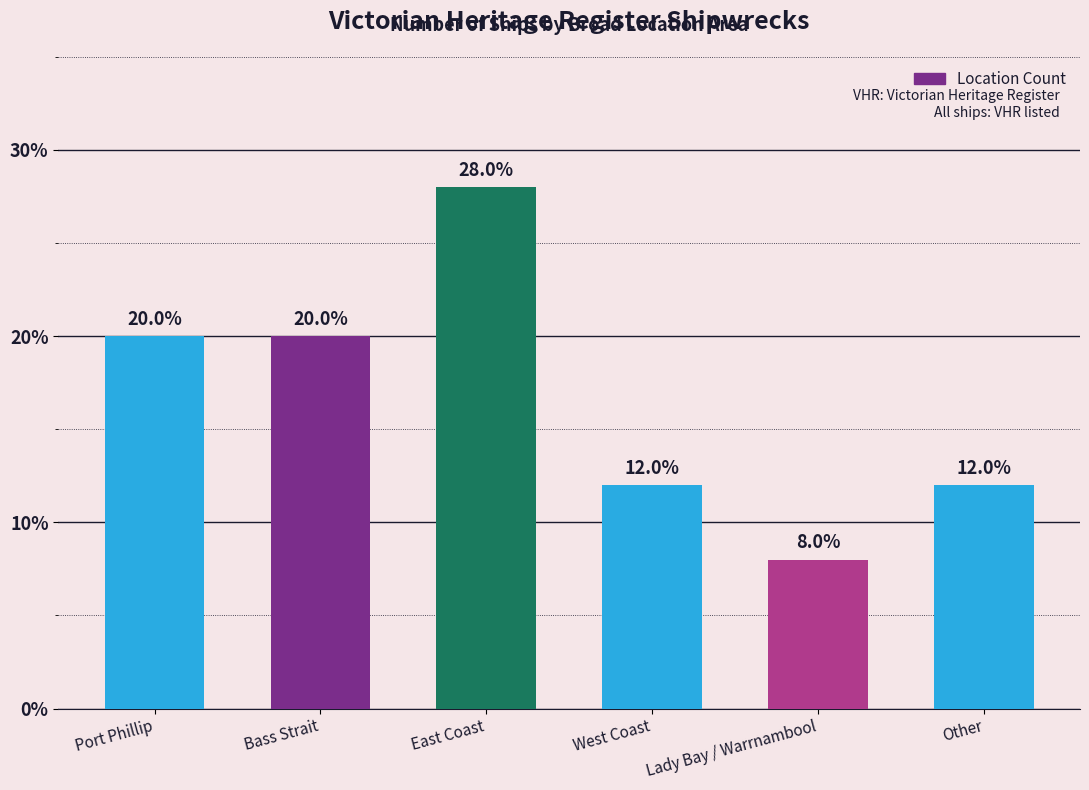

What is the sum of the values at Port Phillip and Bass Strait?

40.0